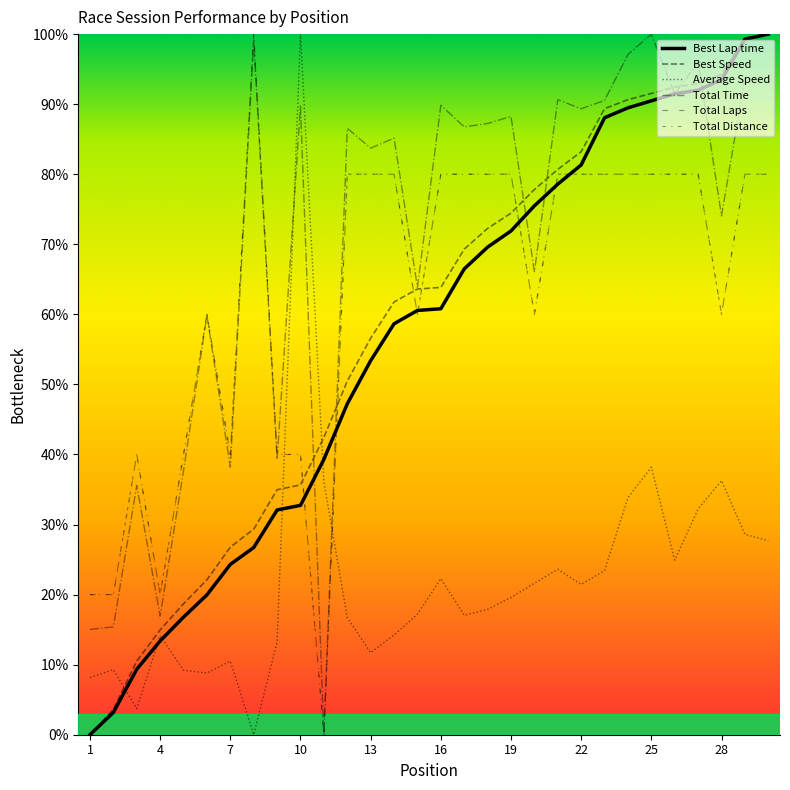

Which series has the largest total across all categories?

Total Time